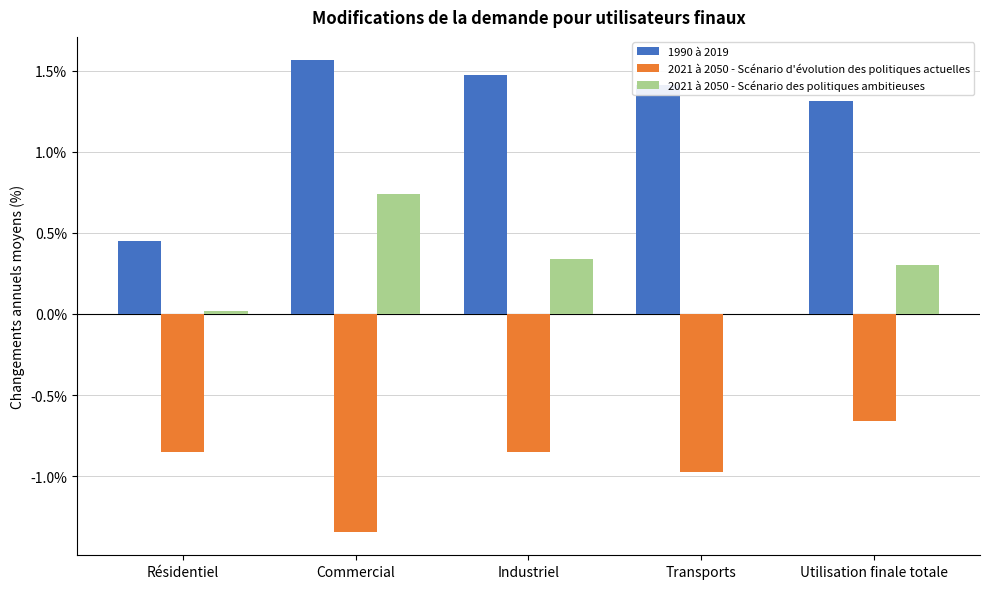

What is the sum of all 2021 à 2050 - Scénario d'évolution des politiques actuelles values?

-4.7